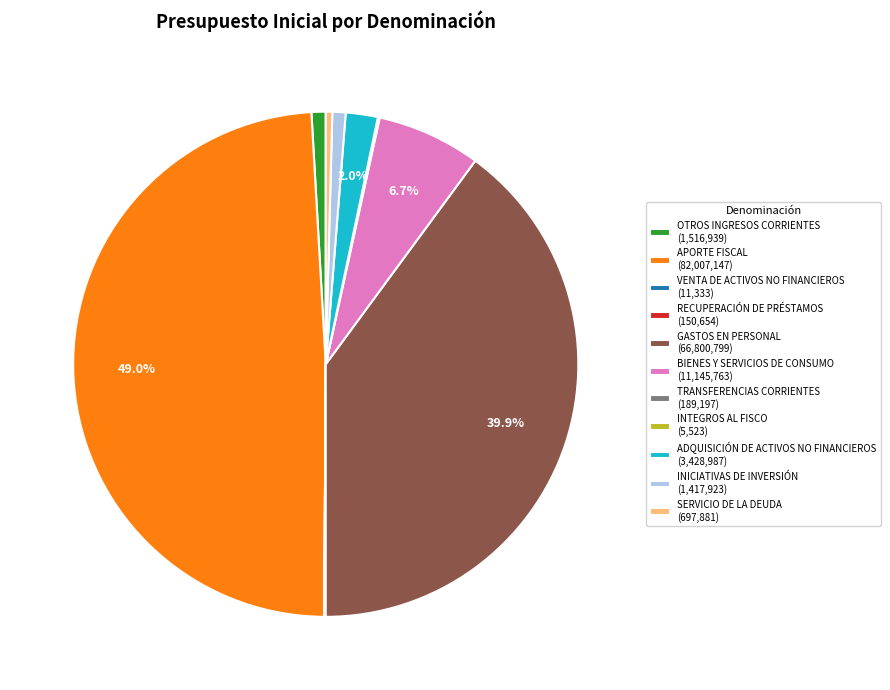

How much of the chart is everything except ADQUISICIÓN DE ACTIVOS NO FINANCIEROS (3,428,987)?

98.0%